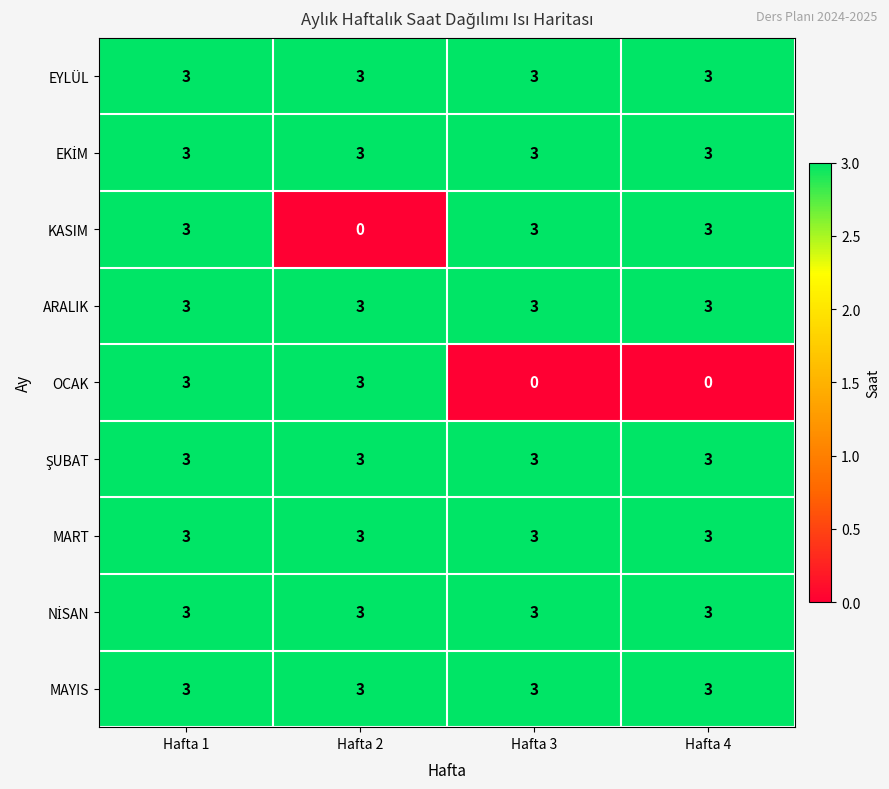

How many series are shown in this chart?

9